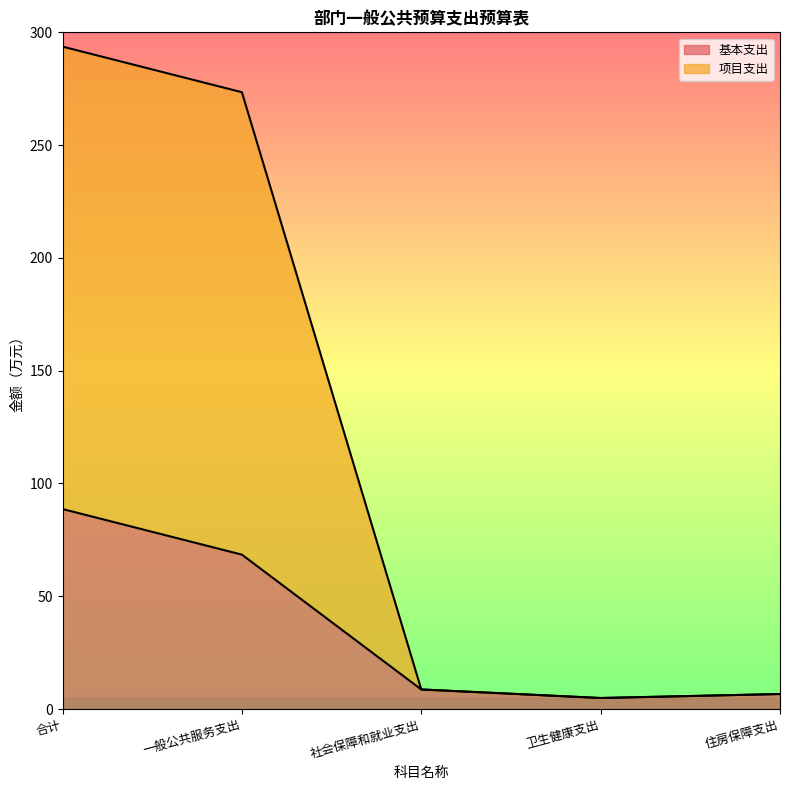

At which category does the chart reach its peak across all series?

合计